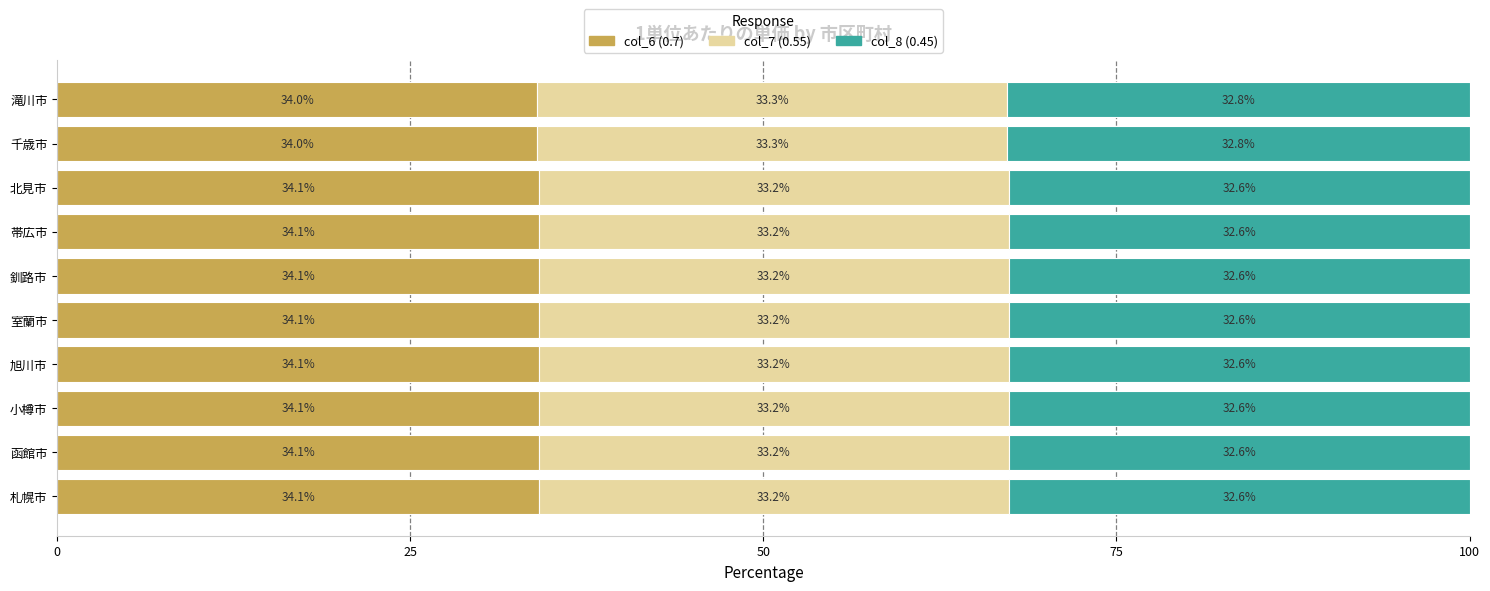

What is the sum of the col_6 (0.7) values at 函館市 and 滝川市?

68.1